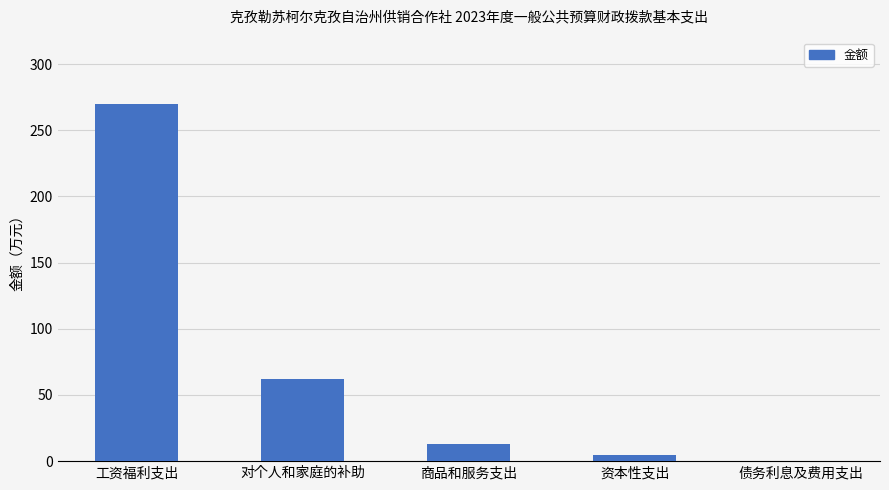

What is the change in value from 工资福利支出 to 债务利息及费用支出?

-269.8